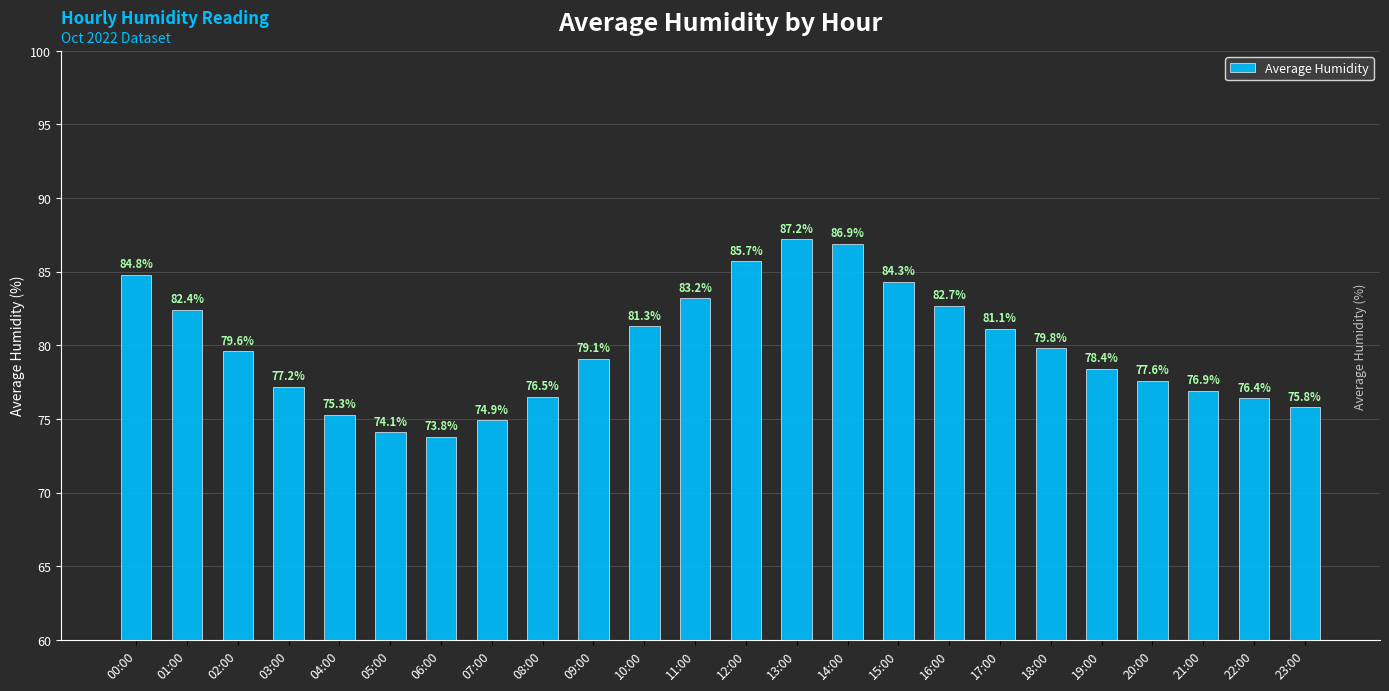

List the labels in order of value, largest first.

13:00, 14:00, 12:00, 00:00, 15:00, 11:00, 16:00, 01:00, 10:00, 17:00, 18:00, 02:00, 09:00, 19:00, 20:00, 03:00, 21:00, 08:00, 22:00, 23:00, 04:00, 07:00, 05:00, 06:00